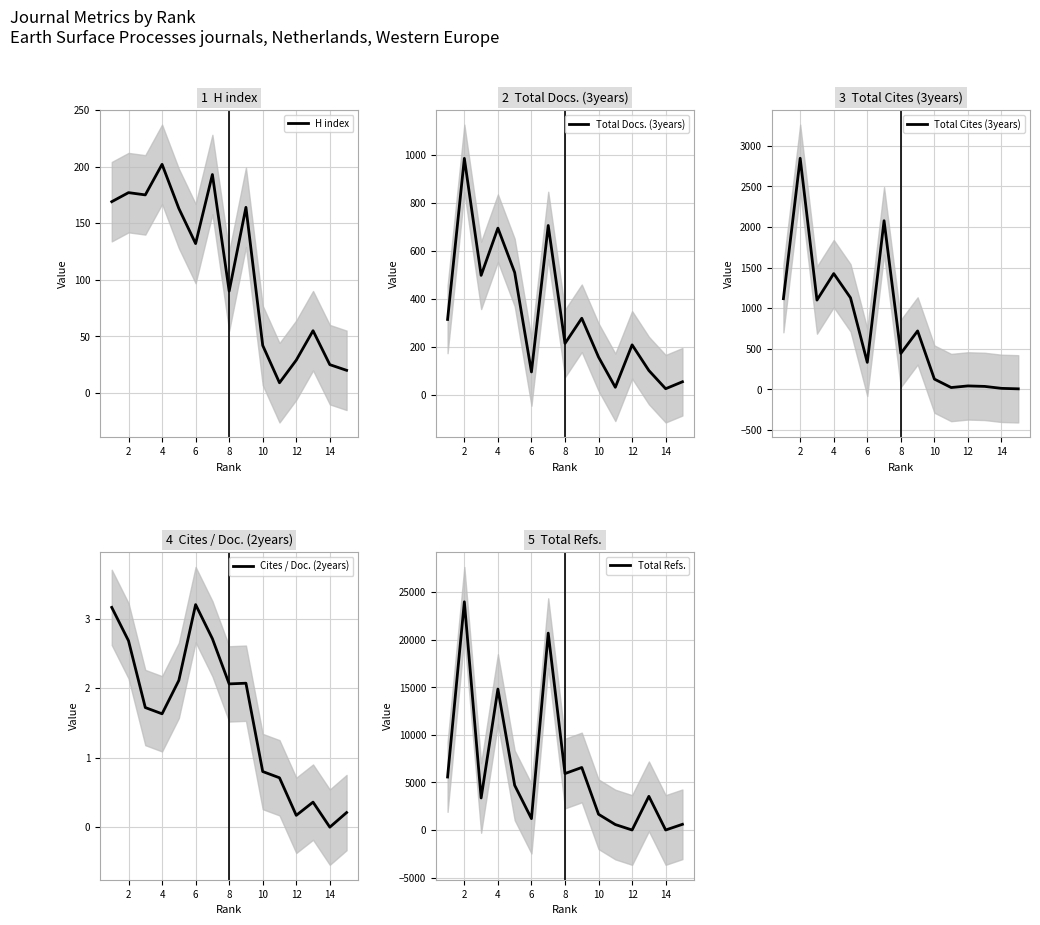

The H index series shows 67.3 at 10. True or false?

False